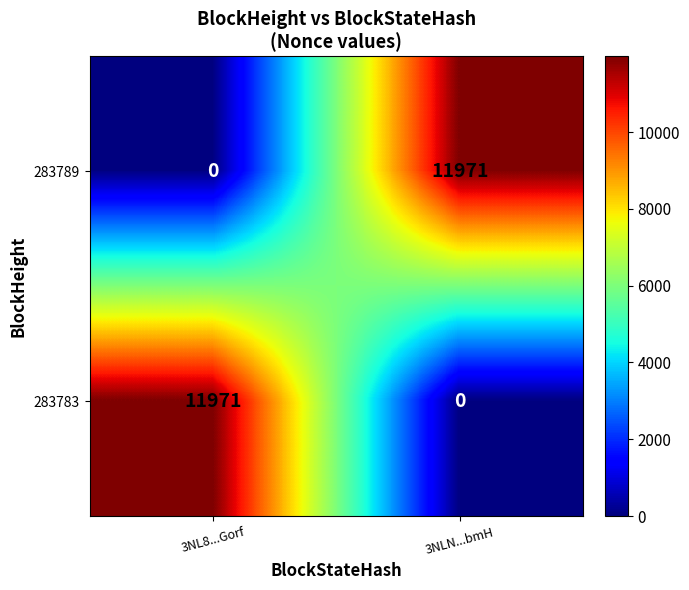

Count the number of categories in the chart.

2